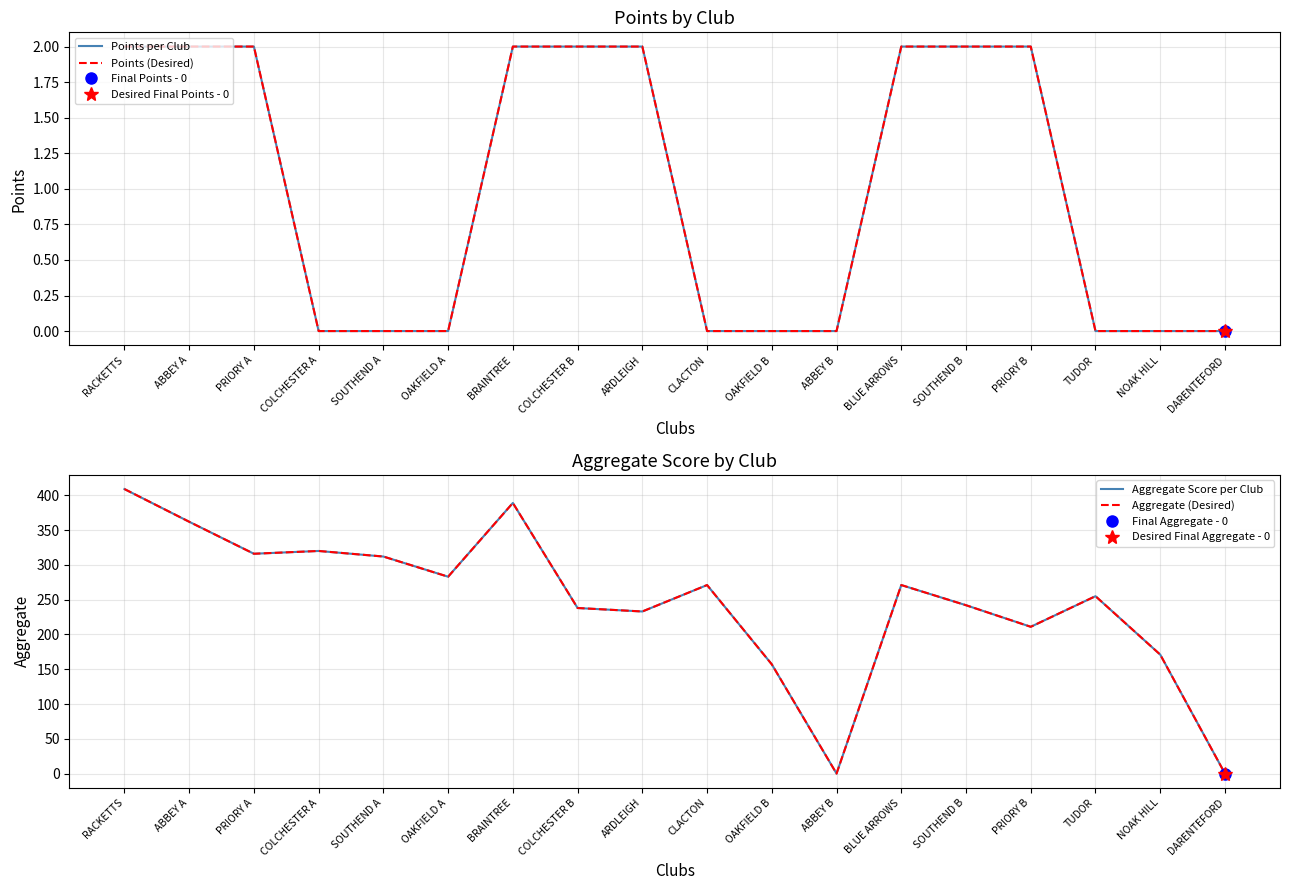

The value of Aggregate Score per Club at NOAK HILL is 255. True or false?

False